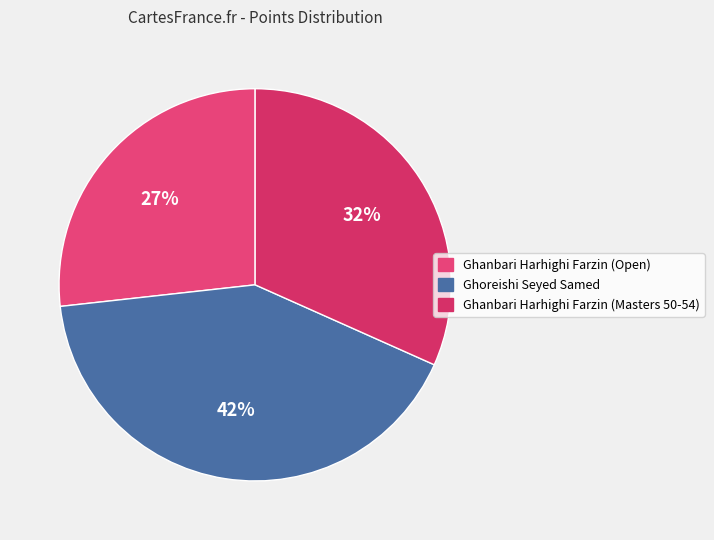

The Ghoreishi Seyed Samed slice represents 56% of the pie. True or false?

False